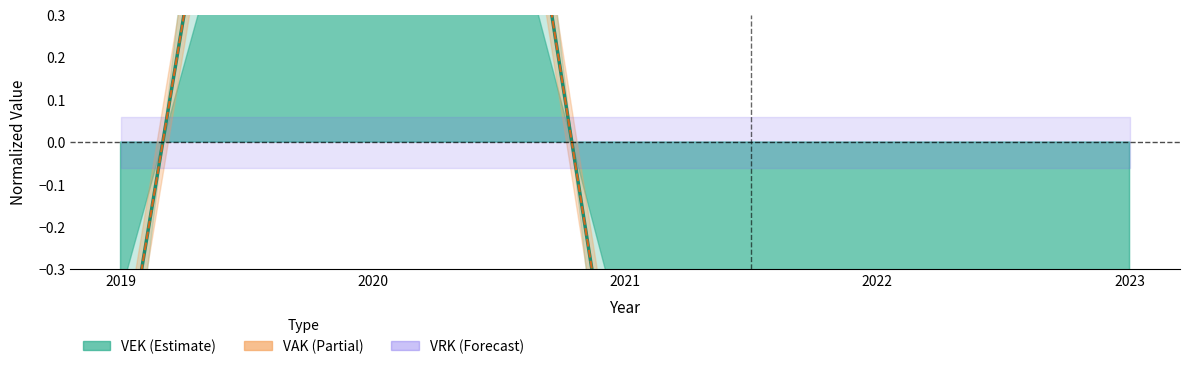

True or false: VAK and VEK intersect in this chart.

False